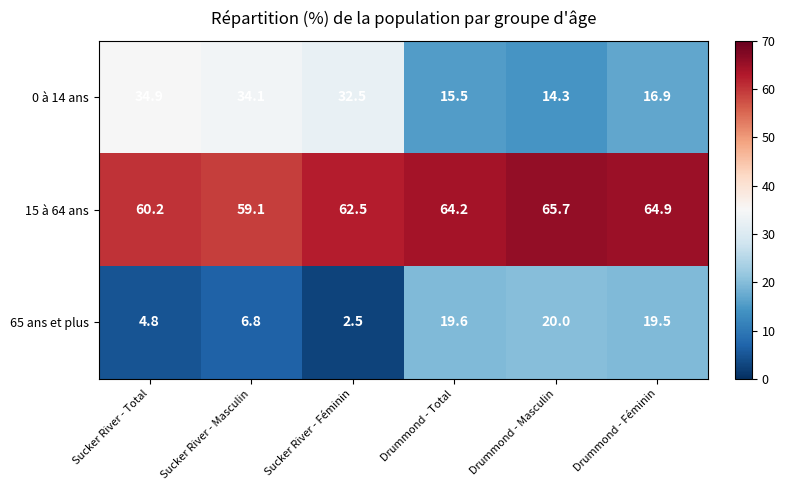

The 15 à 64 ans series shows 18.3 at Drummond - Masculin. True or false?

False